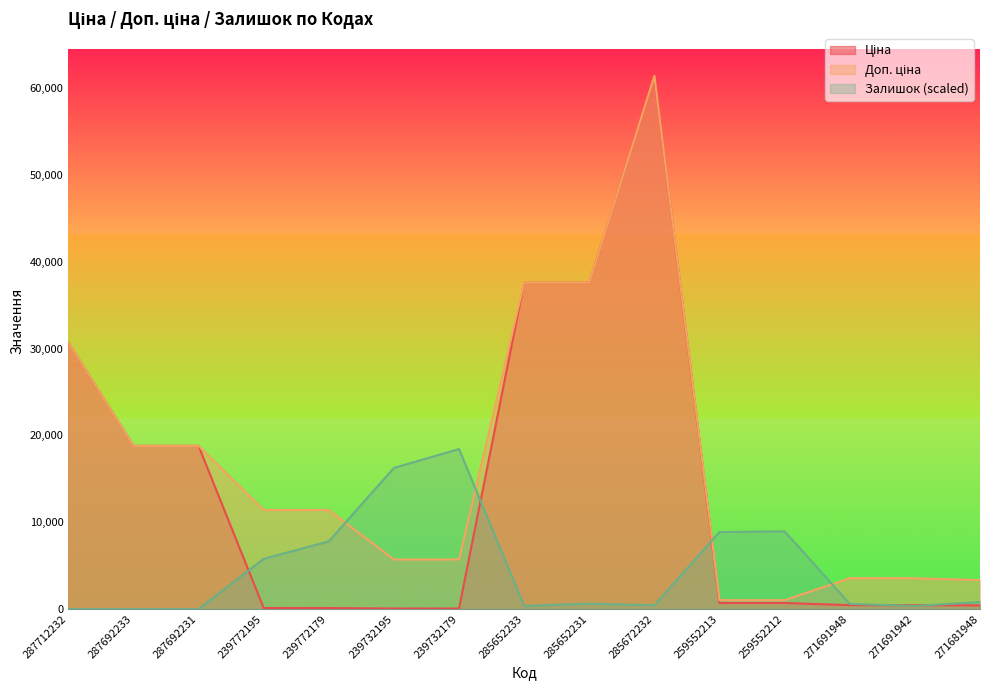

Where does the Ціна series first go above 693?

287712232